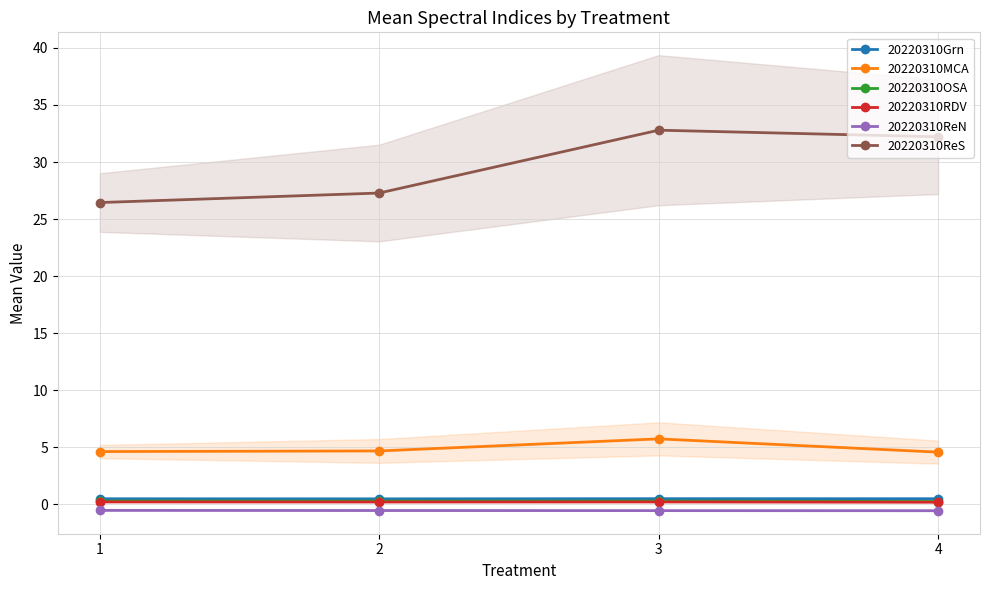

What value does the 20220310Grn series have at 1?

0.5